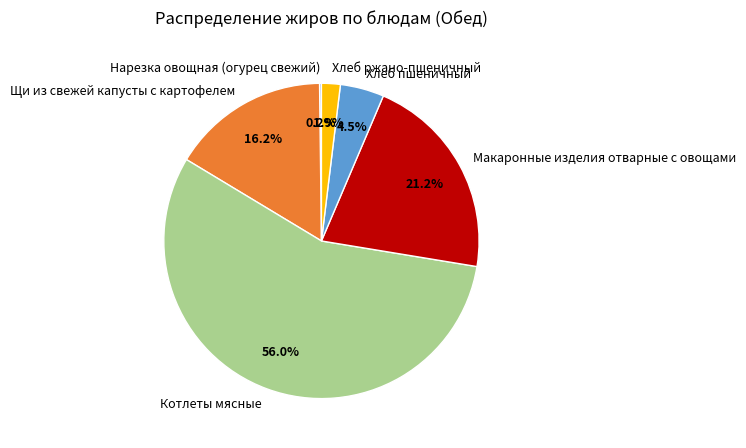

What is the total percentage of Щи из свежей капусты с картофелем and Котлеты мясные?

72.2%